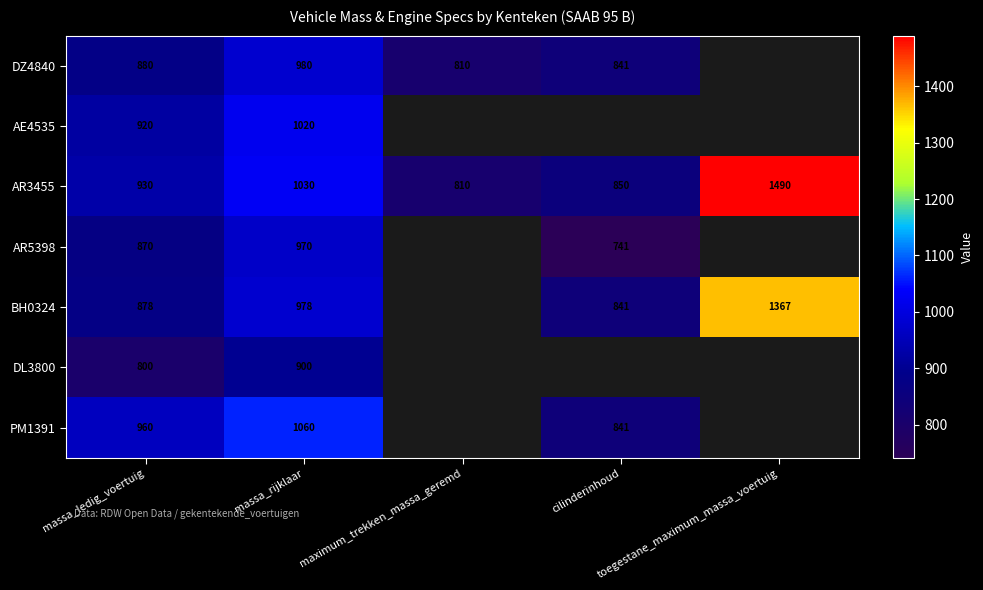

What is the sum of all AR3455 values?

5110